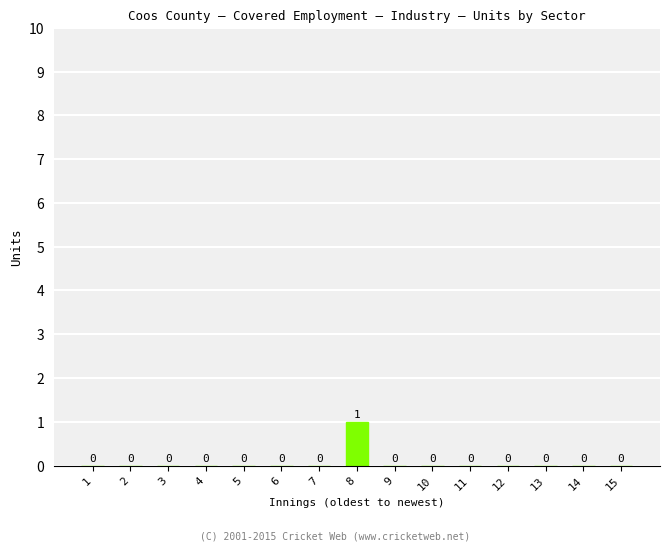

Which category has the highest value across all series?

8